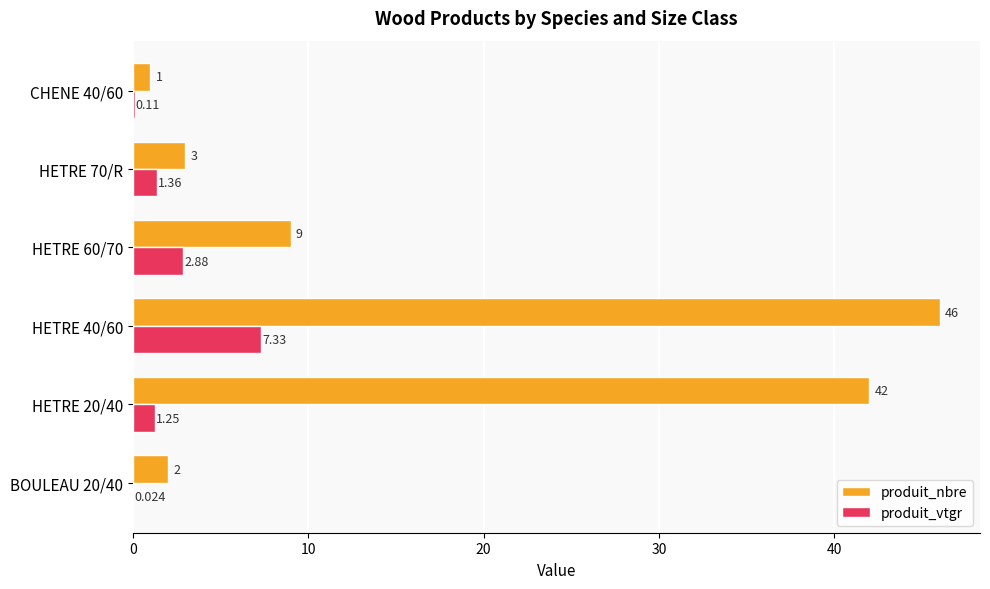

Between BOULEAU 20/40 and CHENE 40/60, which series saw the biggest shift?

produit_nbre